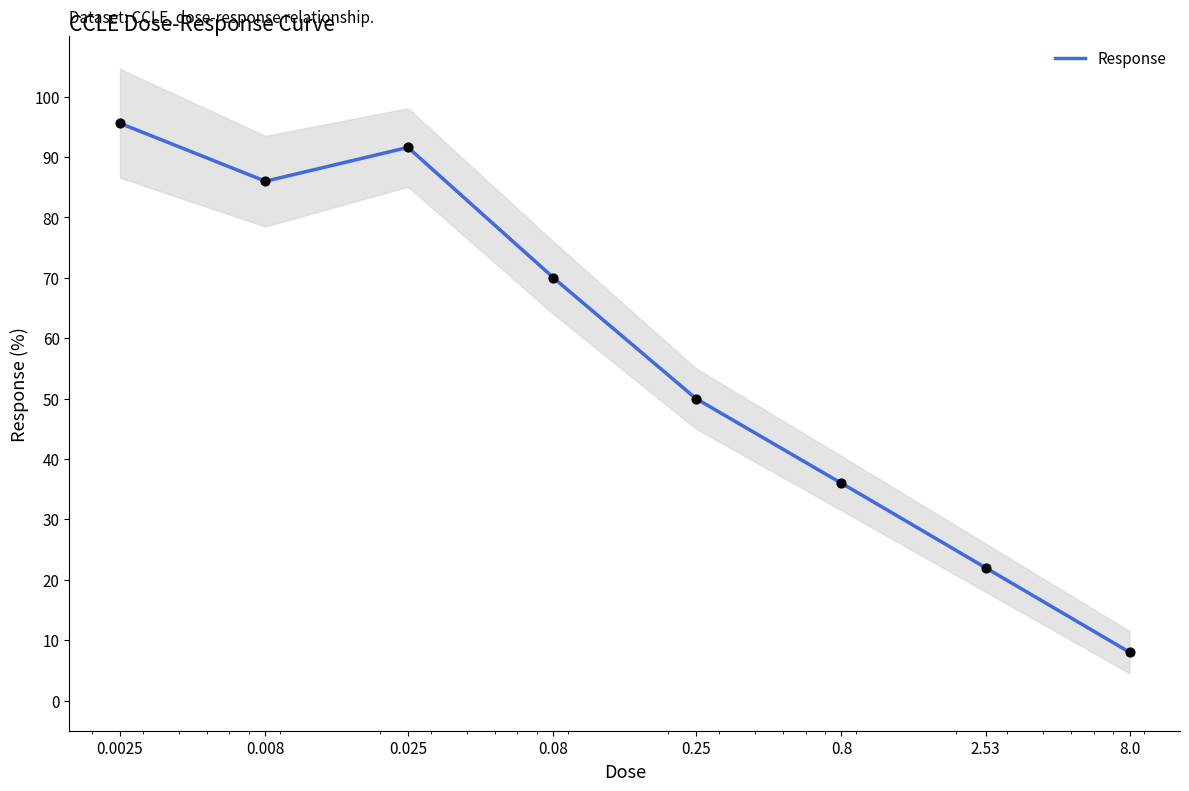

Which has a higher value, 0.08 or 0.8?

0.08